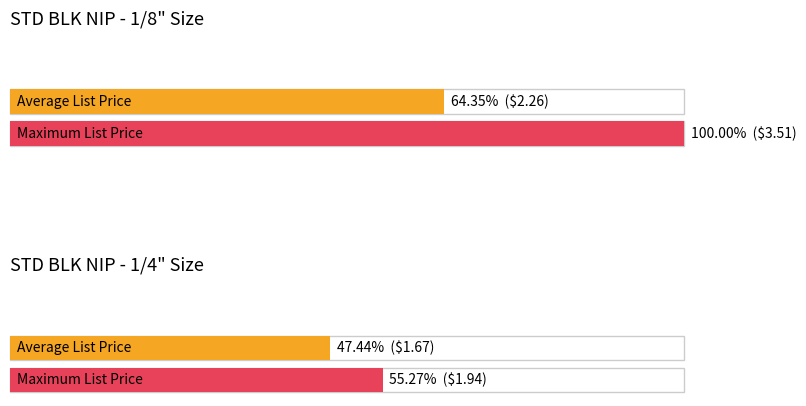

Does the chart contain any negative values?

No